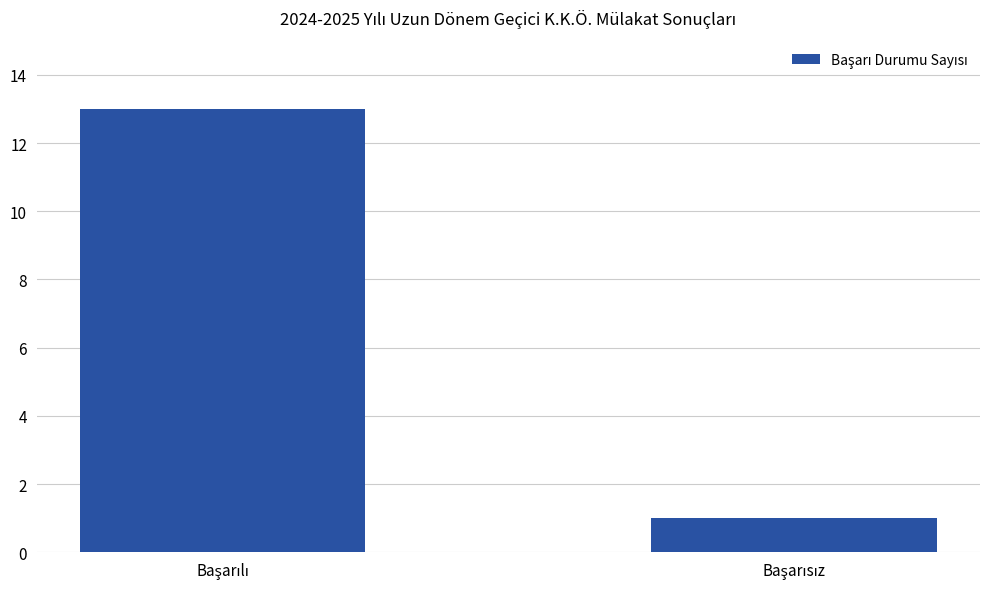

What is the value of the 2nd bar from the left?

1